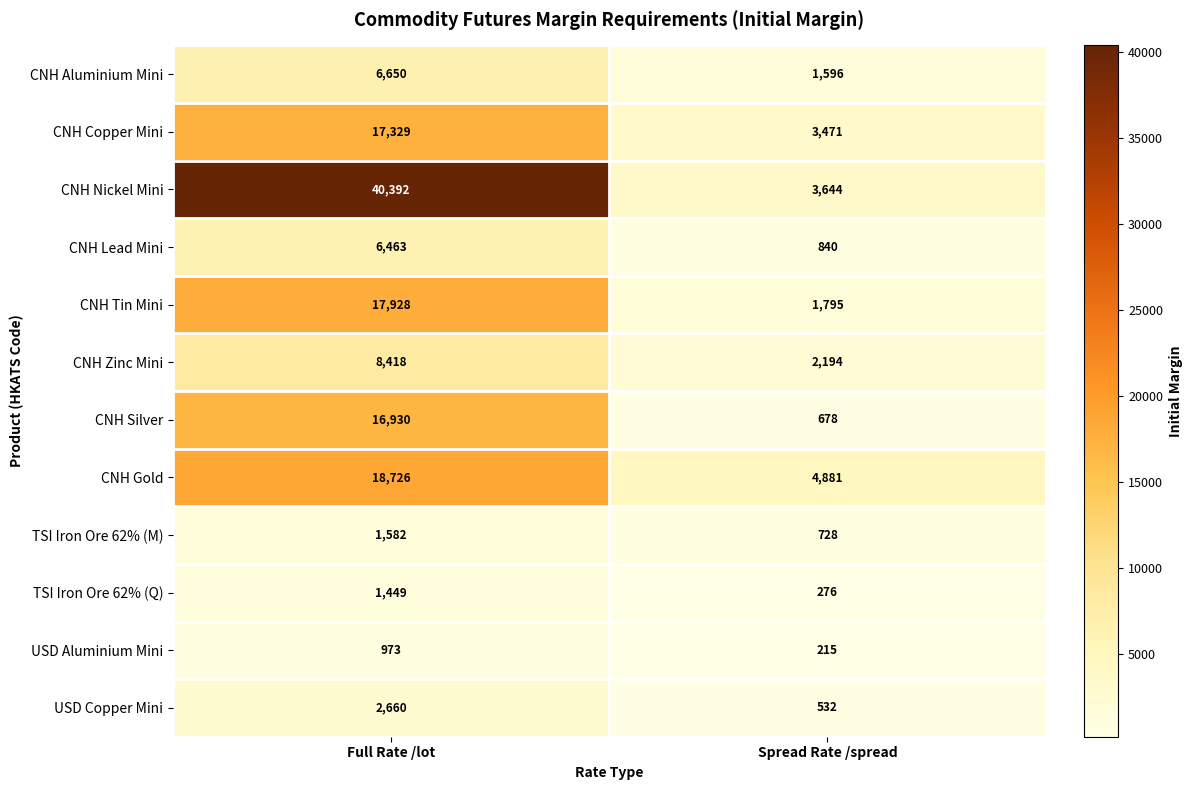

What is the minimum value for USD Aluminium Mini?

215